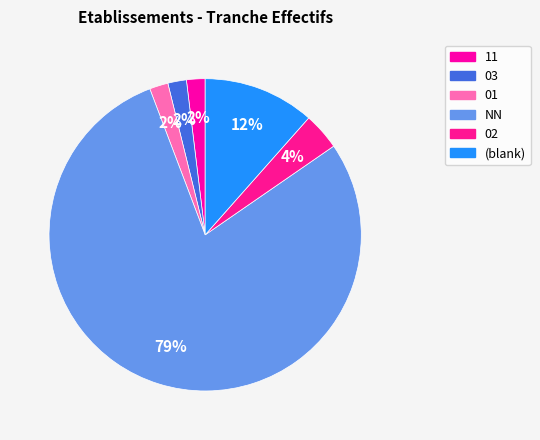

How many slices are in this pie chart?

6